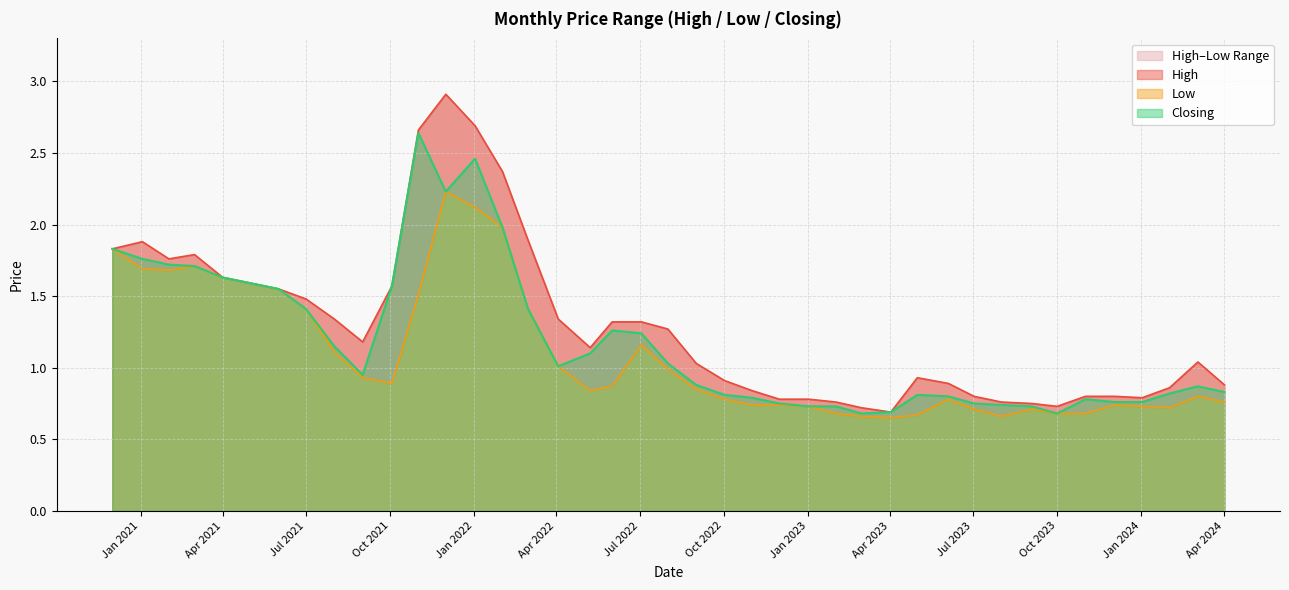

True or false: Closing has a value of 0.8 at Apr 2024.

True